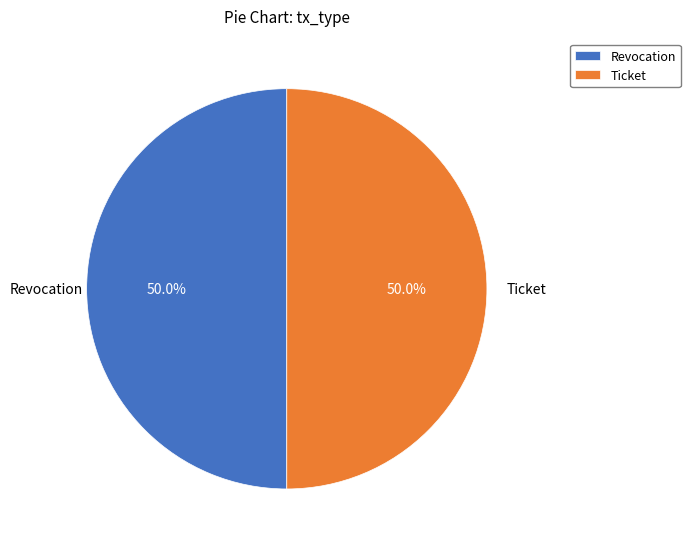

To the nearest percent, what is the average slice percentage?

50%